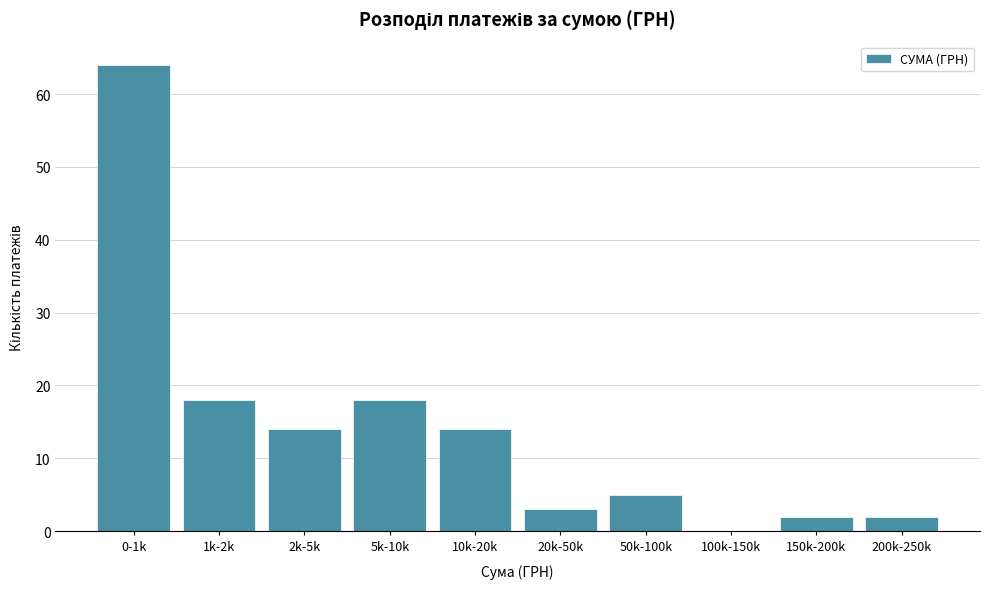

Reading left to right, list all the values displayed in this chart.

0-1k=64	1k-2k=18	2k-5k=14	5k-10k=18	10k-20k=14	20k-50k=3	50k-100k=5	100k-150k=0	150k-200k=2	200k-250k=2